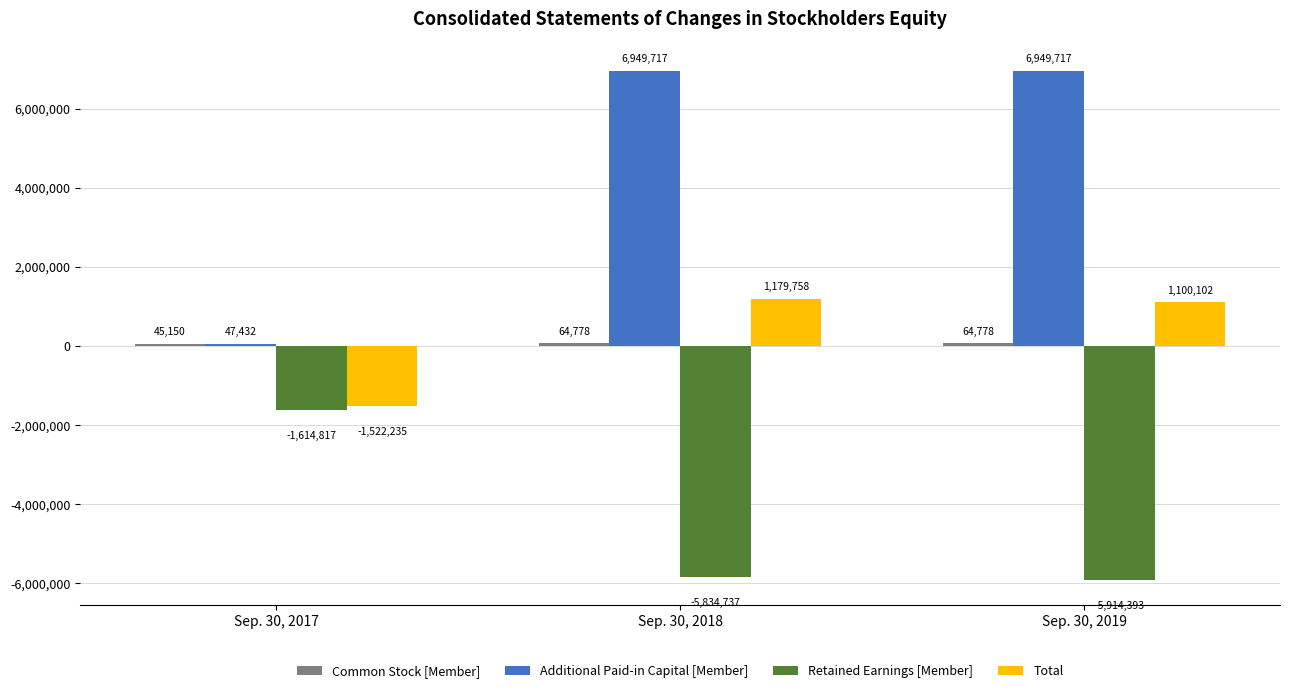

What is the difference between the Additional Paid-in Capital [Member] values at Sep. 30, 2017 and Sep. 30, 2018?

6902285